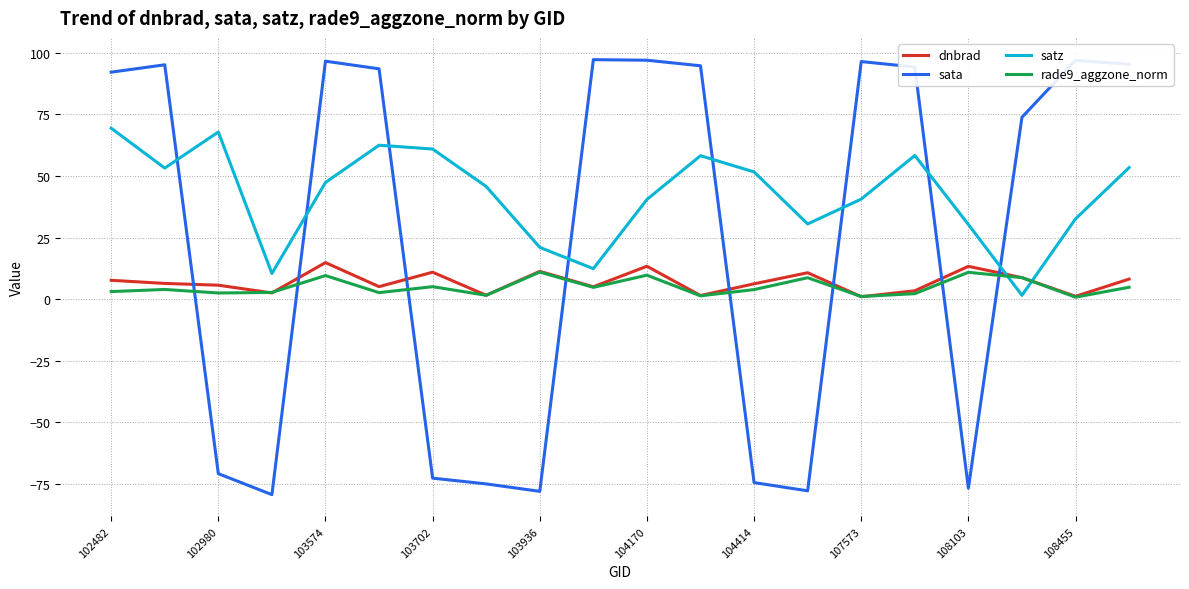

Does the chart display data point markers on the line(s)?

No